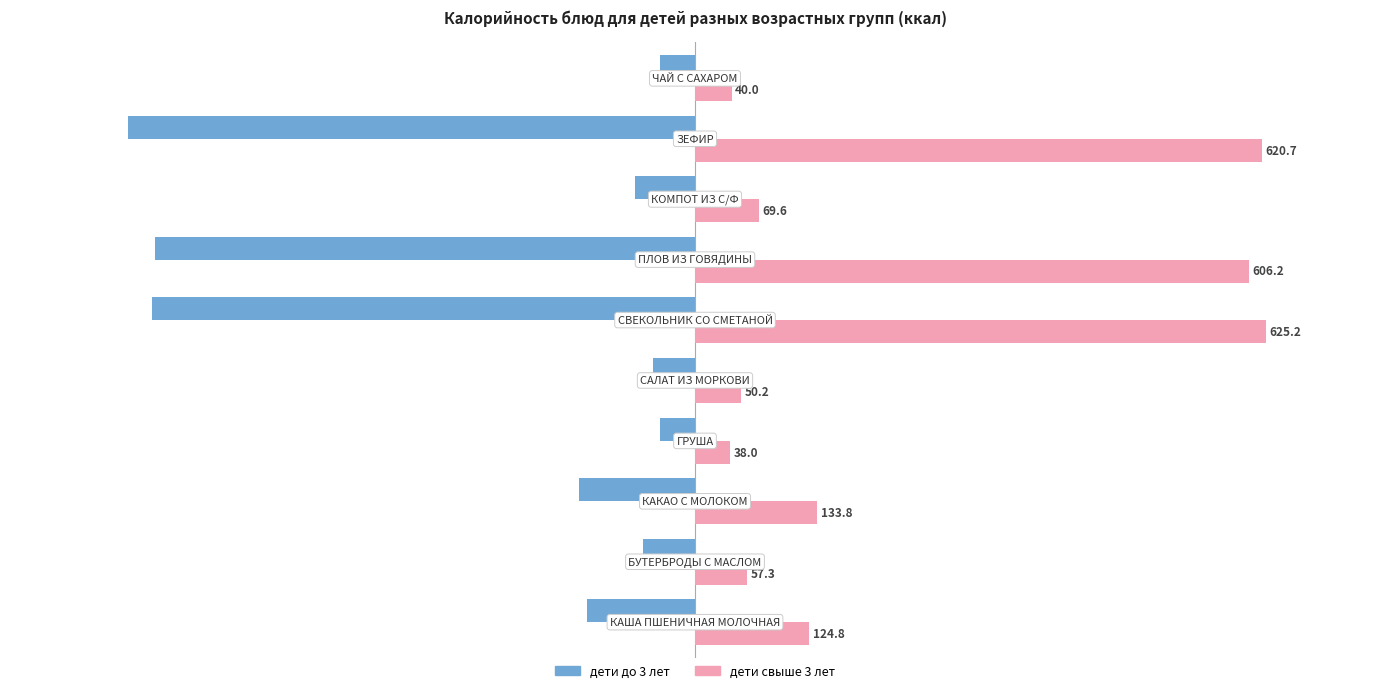

Which series has the widest spread of values?

дети свыше 3 лет